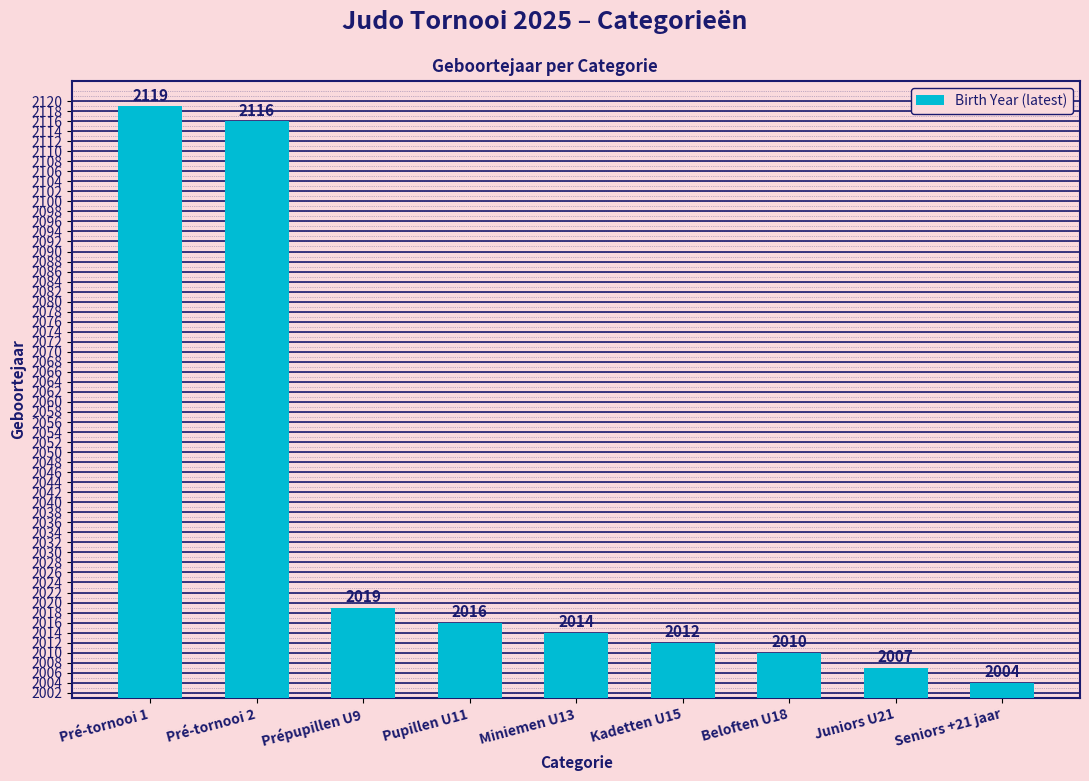

What is the label of the 2nd bar from the left?

Pré-tornooi 2